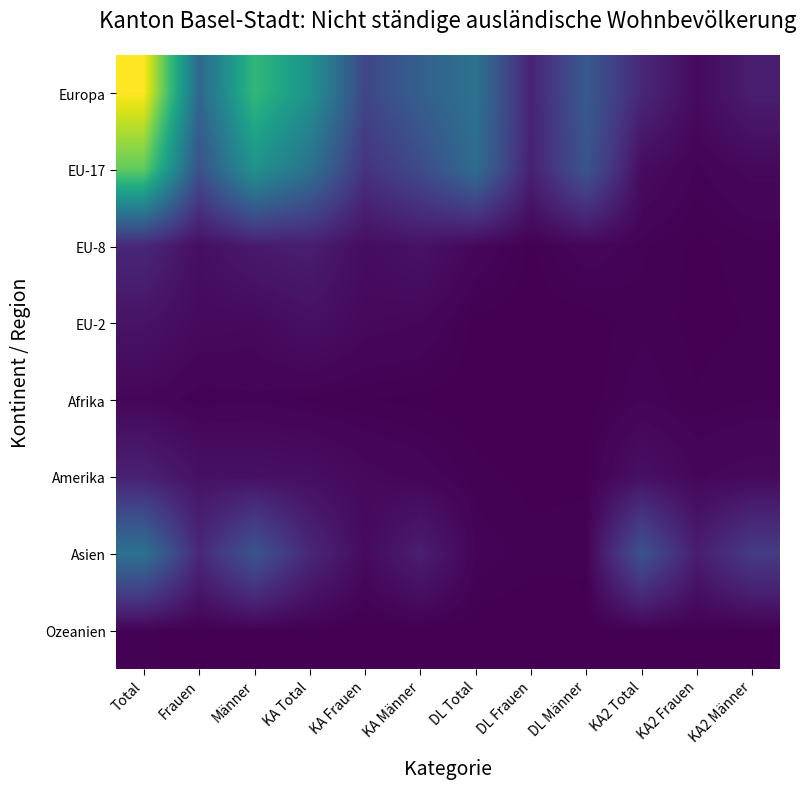

What is the difference between the highest and lowest values at Männer?

1098